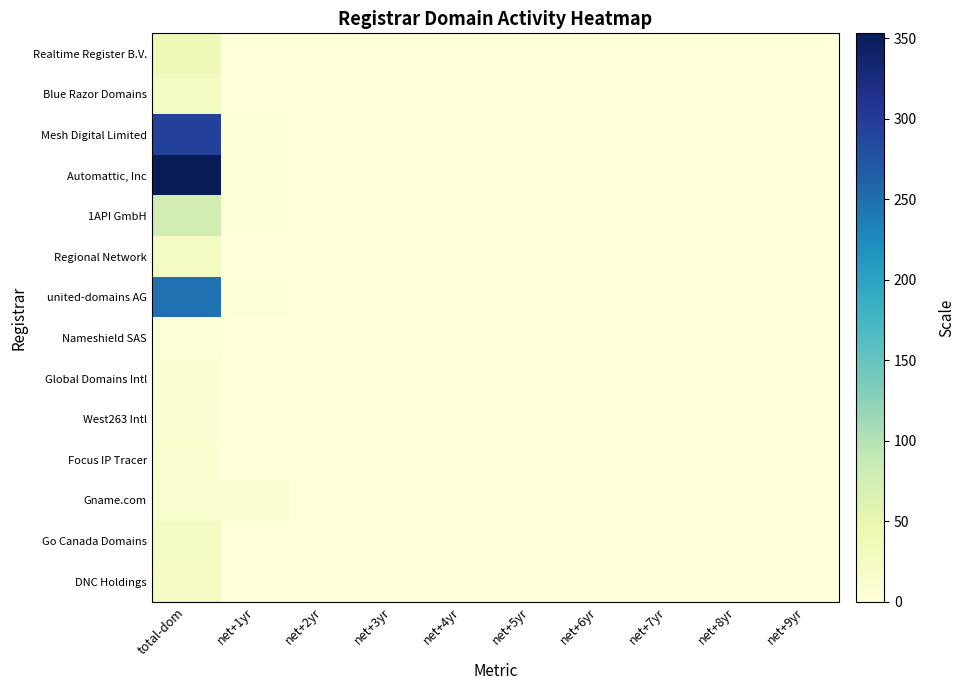

Reading right to left, list all the values displayed in this chart.

Realtime Register B.V.: net+9yr=0	net+8yr=0	net+7yr=0	net+6yr=0	net+5yr=0	net+4yr=0	net+3yr=0	net+2yr=0	net+1yr=1	total-dom=38
Blue Razor Domains: net+9yr=0	net+8yr=0	net+7yr=0	net+6yr=0	net+5yr=0	net+4yr=0	net+3yr=0	net+2yr=0	net+1yr=0	total-dom=26
Mesh Digital Limited: net+9yr=0	net+8yr=0	net+7yr=0	net+6yr=0	net+5yr=0	net+4yr=0	net+3yr=0	net+2yr=0	net+1yr=2	total-dom=294
Automattic, Inc: net+9yr=0	net+8yr=0	net+7yr=0	net+6yr=0	net+5yr=0	net+4yr=0	net+3yr=0	net+2yr=0	net+1yr=2	total-dom=353
1API GmbH: net+9yr=0	net+8yr=0	net+7yr=0	net+6yr=0	net+5yr=0	net+4yr=0	net+3yr=0	net+2yr=0	net+1yr=2	total-dom=77
Regional Network: net+9yr=0	net+8yr=0	net+7yr=0	net+6yr=0	net+5yr=0	net+4yr=0	net+3yr=0	net+2yr=0	net+1yr=1	total-dom=26
united-domains AG: net+9yr=0	net+8yr=0	net+7yr=0	net+6yr=0	net+5yr=0	net+4yr=0	net+3yr=0	net+2yr=0	net+1yr=2	total-dom=247
Nameshield SAS: net+9yr=0	net+8yr=0	net+7yr=0	net+6yr=0	net+5yr=0	net+4yr=0	net+3yr=0	net+2yr=0	net+1yr=0	total-dom=3
Global Domains Intl: net+9yr=0	net+8yr=0	net+7yr=0	net+6yr=0	net+5yr=0	net+4yr=0	net+3yr=0	net+2yr=0	net+1yr=0	total-dom=9
West263 Intl: net+9yr=0	net+8yr=0	net+7yr=0	net+6yr=0	net+5yr=0	net+4yr=0	net+3yr=0	net+2yr=0	net+1yr=0	total-dom=7
Focus IP Tracer: net+9yr=0	net+8yr=0	net+7yr=0	net+6yr=0	net+5yr=0	net+4yr=0	net+3yr=0	net+2yr=0	net+1yr=0	total-dom=12
Gname.com: net+9yr=0	net+8yr=0	net+7yr=0	net+6yr=0	net+5yr=0	net+4yr=0	net+3yr=0	net+2yr=0	net+1yr=13	total-dom=13
Go Canada Domains: net+9yr=0	net+8yr=0	net+7yr=0	net+6yr=0	net+5yr=0	net+4yr=0	net+3yr=0	net+2yr=0	net+1yr=0	total-dom=26
DNC Holdings: net+9yr=0	net+8yr=0	net+7yr=0	net+6yr=0	net+5yr=0	net+4yr=0	net+3yr=0	net+2yr=0	net+1yr=0	total-dom=27